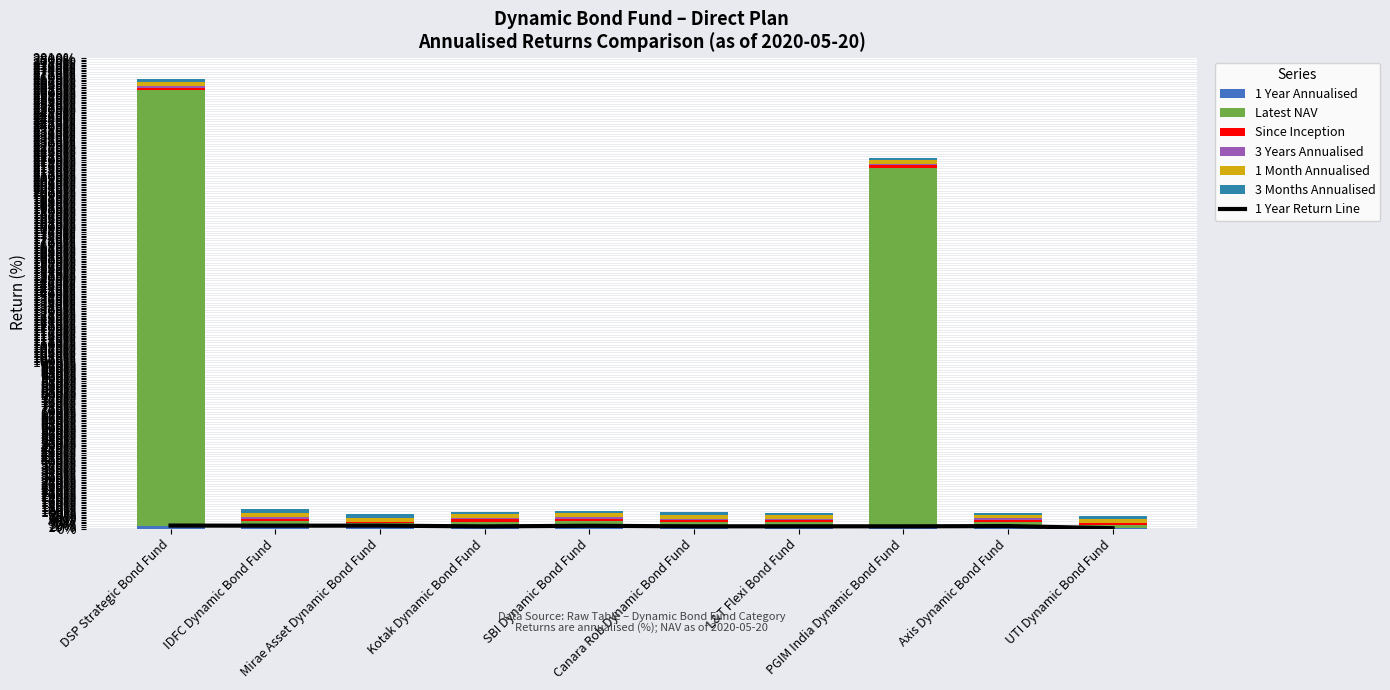

What is the label of the 3rd bar from the left?

Mirae Asset Dynamic Bond Fund